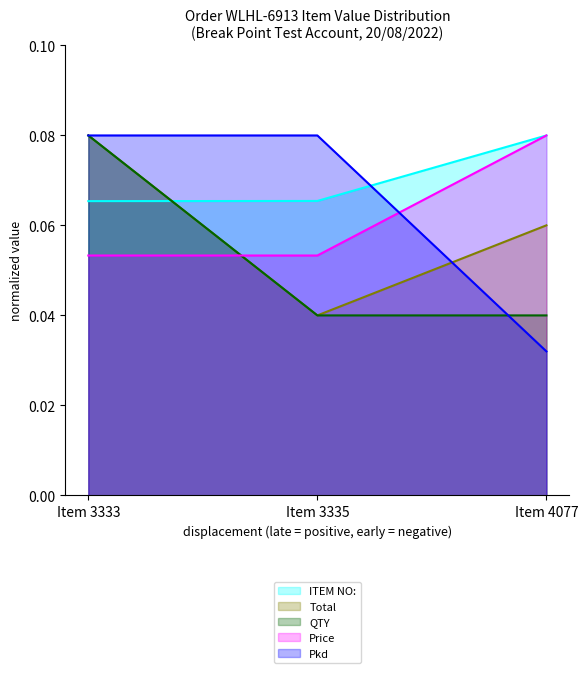

At which category is the sum across all series the highest?

Item 3333